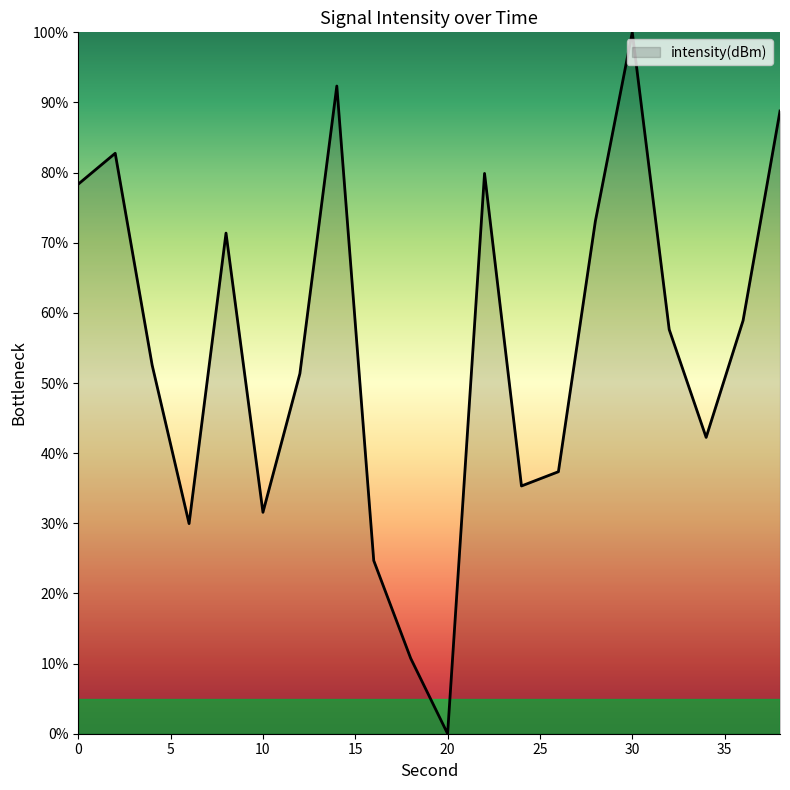

What is the difference between the maximum and minimum values?

100.0